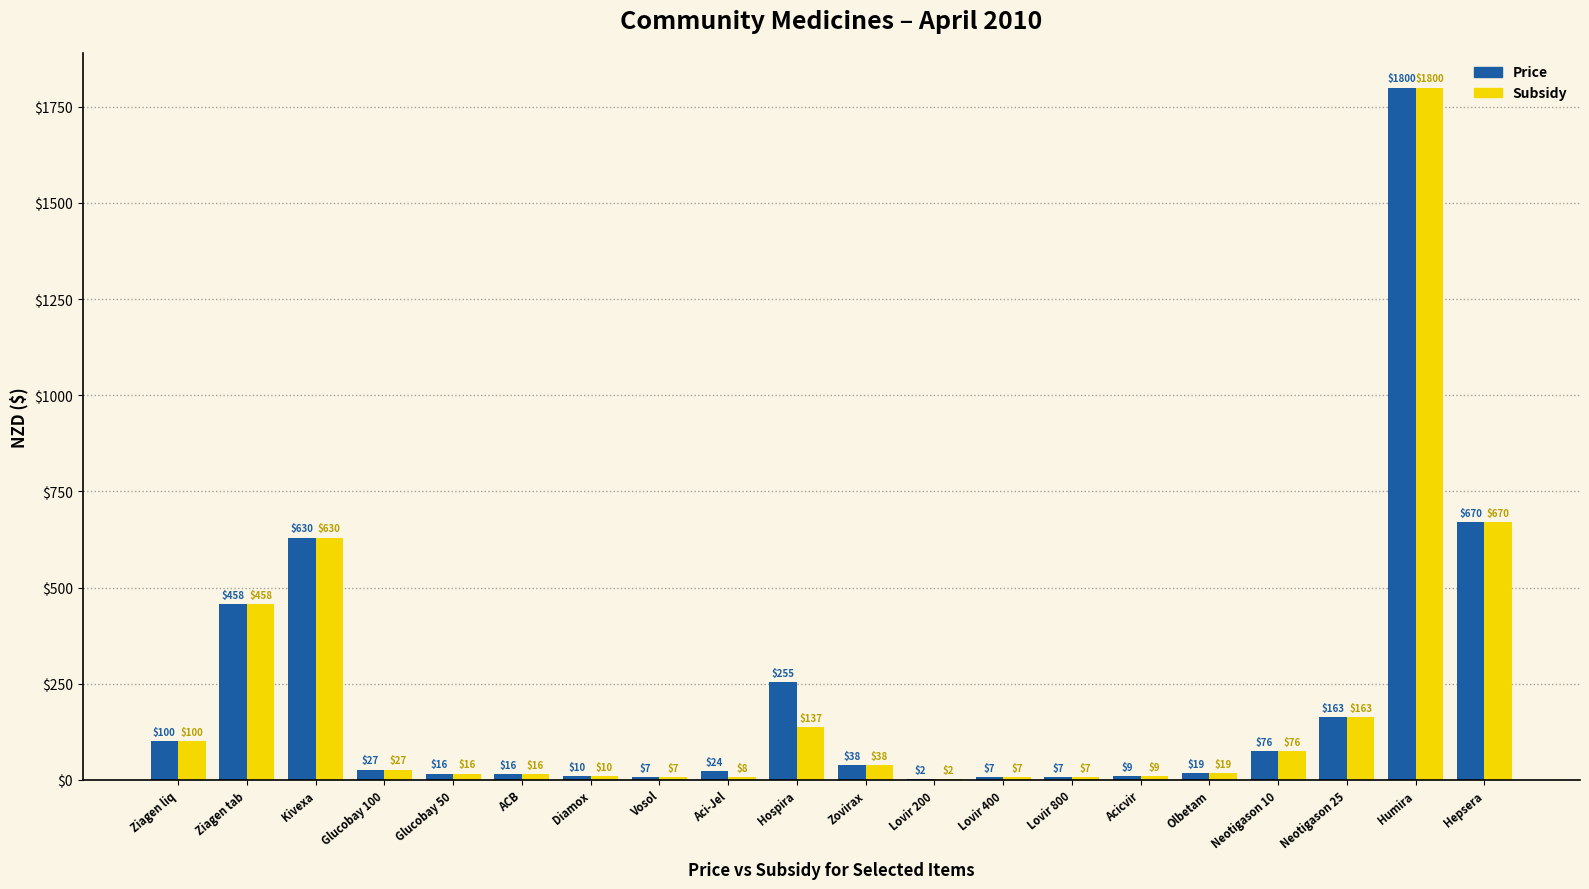

What is the difference between the Price values at Vosol and Ziagen tab?

451.0